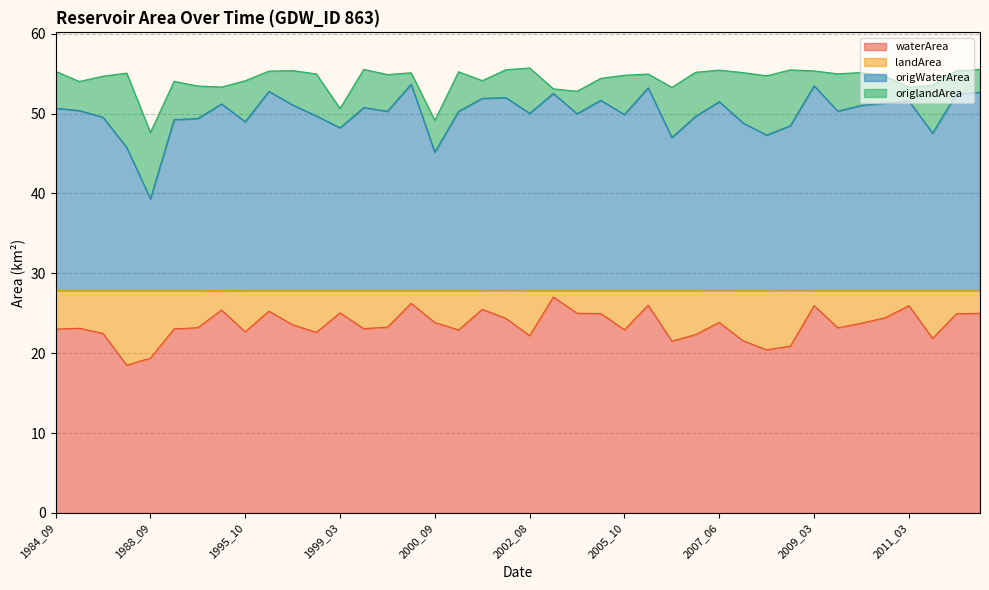

True or false: waterArea and origWaterArea cross at least once.

False